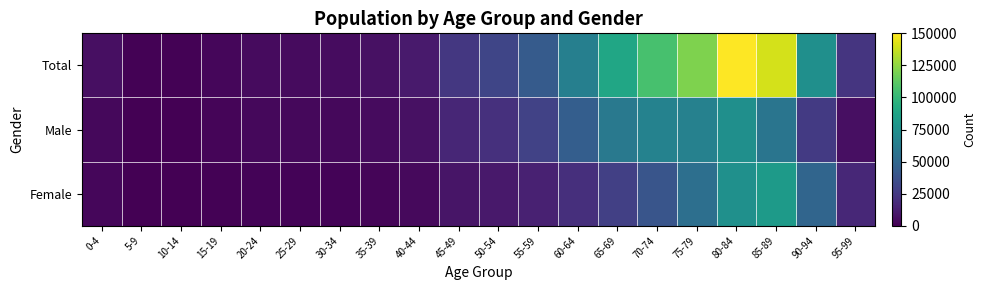

At how many categories does at least one series exceed 34478?

8